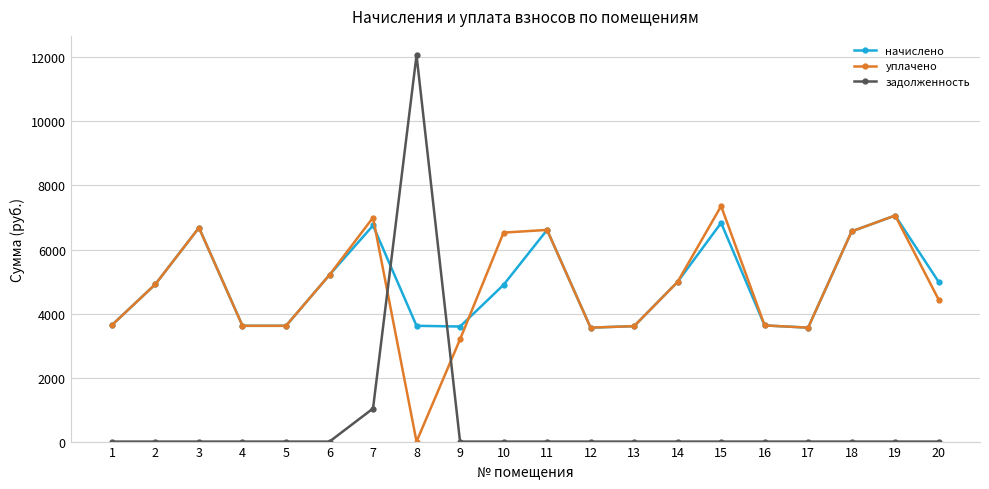

At which label does задолженность reach its peak?

8